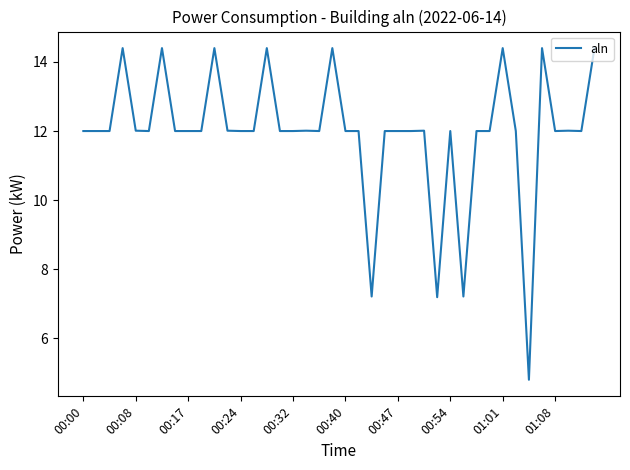

What is the minimum value shown in the chart?

4.8